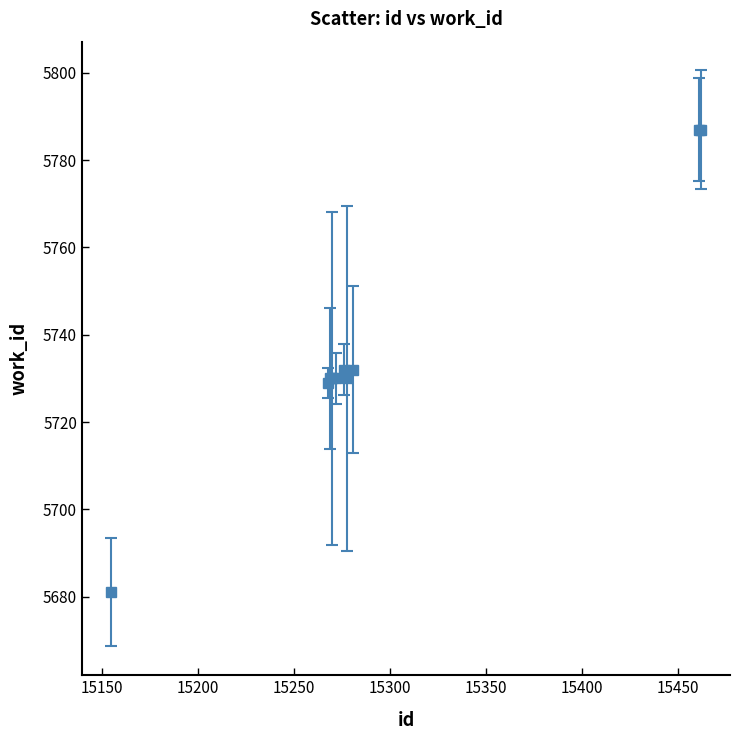

What is the smallest value displayed?

5681